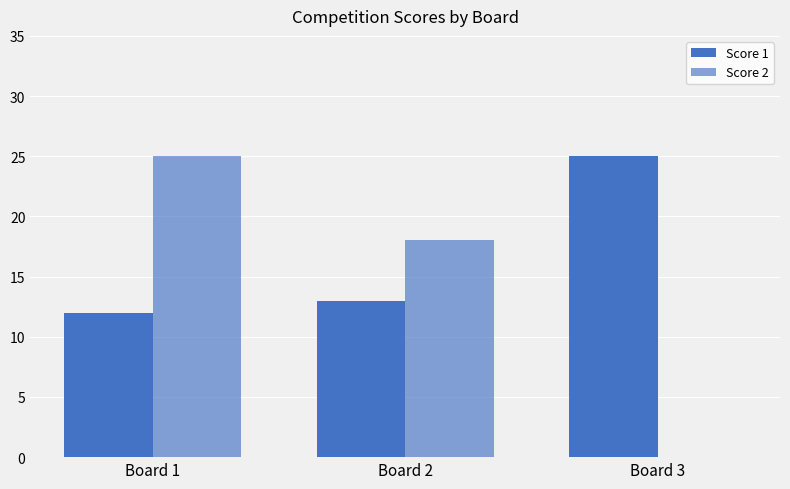

What is the maximum value shown in the chart?

25